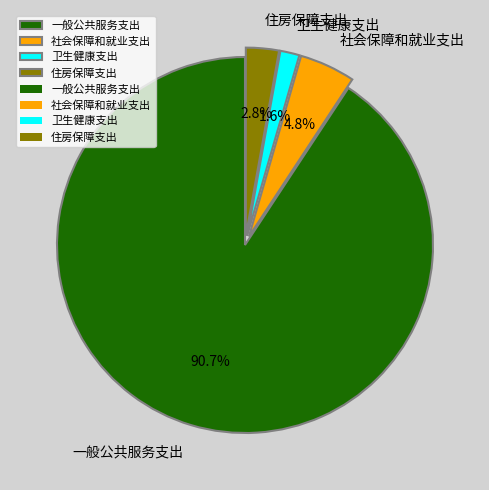

Is it true that 住房保障支出 is 11% of the pie?

False